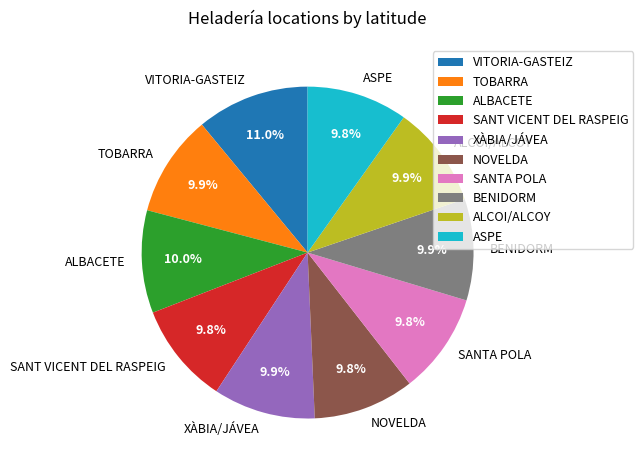

Count the number of slices in the pie.

10